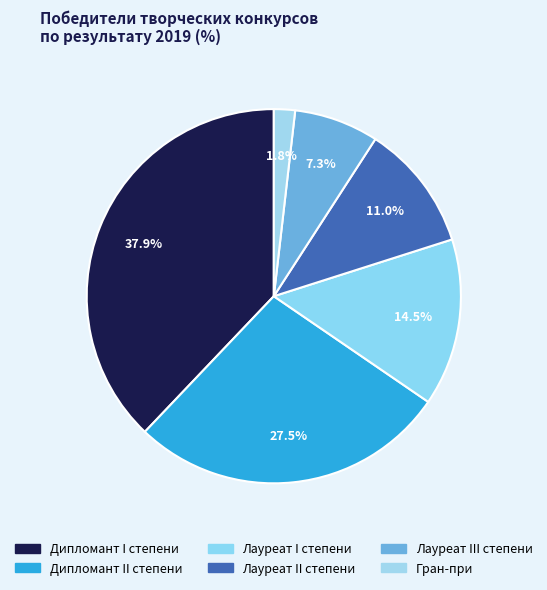

What is the smallest slice in the pie chart?

Гран-при